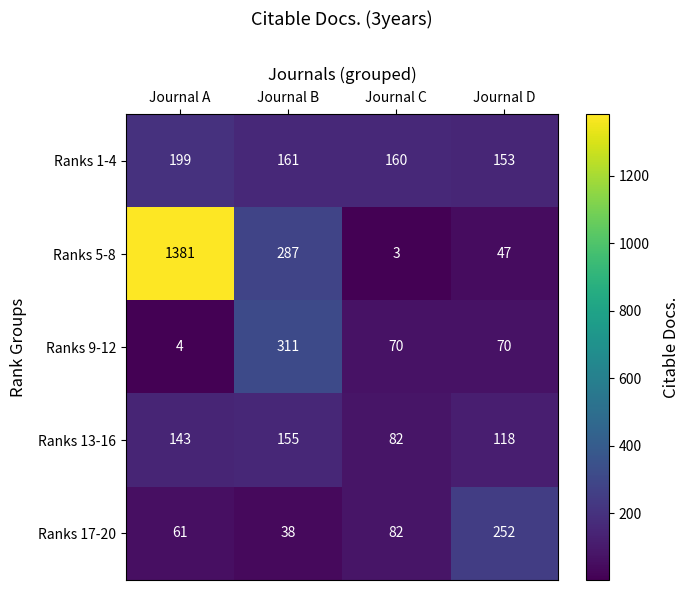

Which series has the largest total across all categories?

Ranks 5-8